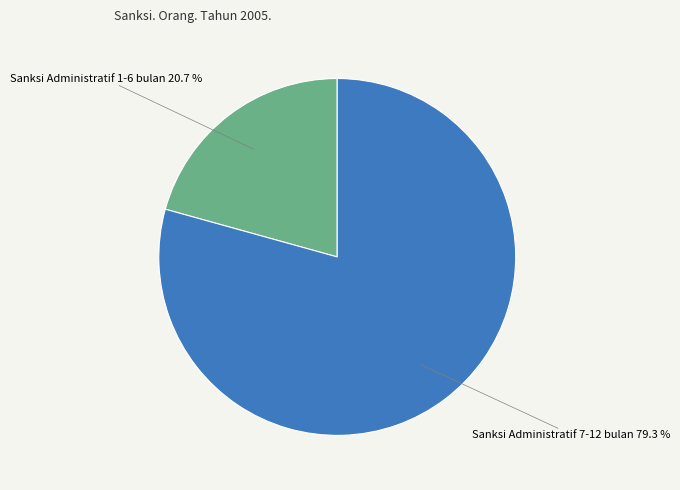

Is there any slice that represents more than half of the pie?

Yes